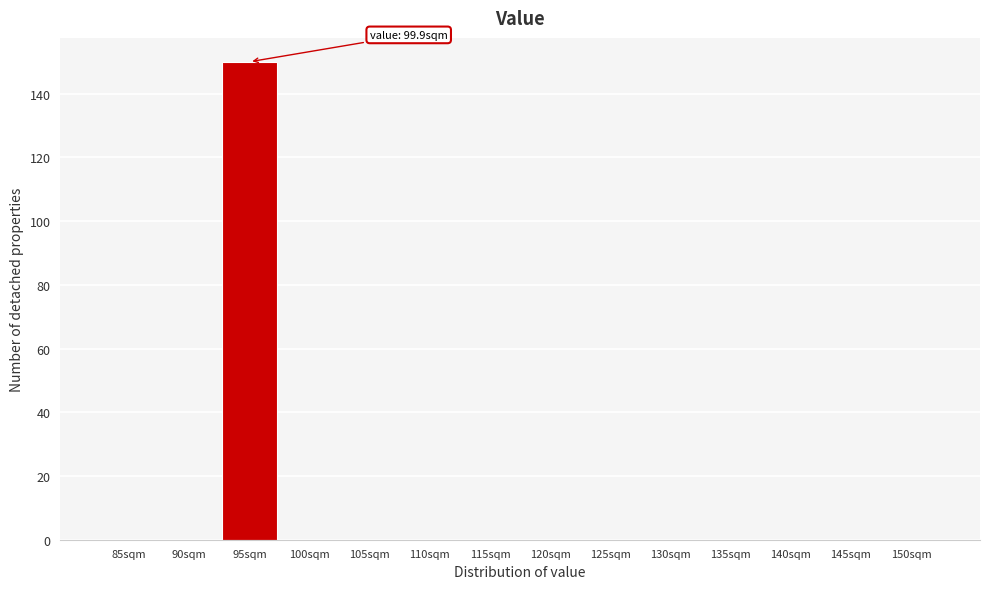

Reading left to right, transcribe all the data shown in this chart.

85sqm=0	90sqm=0	95sqm=150	100sqm=0	105sqm=0	110sqm=0	115sqm=0	120sqm=0	125sqm=0	130sqm=0	135sqm=0	140sqm=0	145sqm=0	150sqm=0